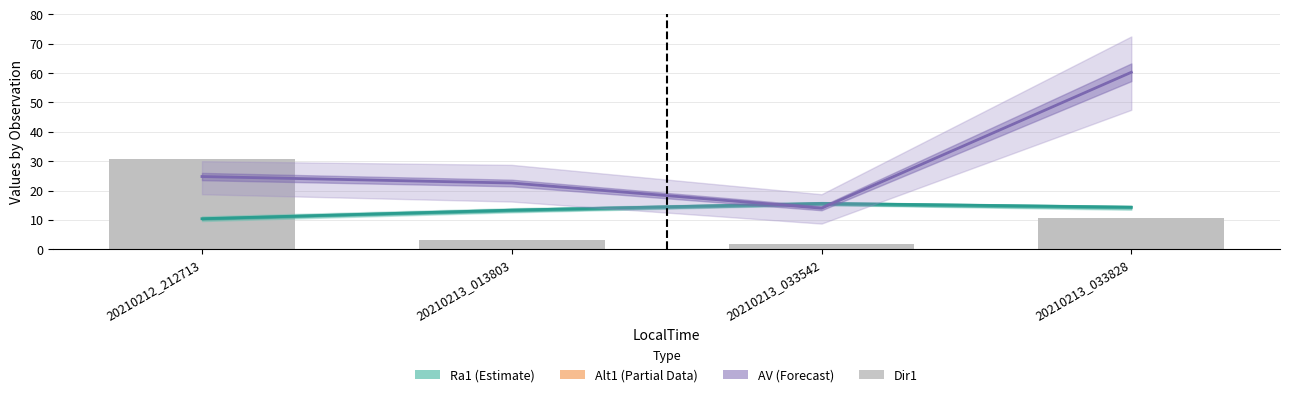

Which has a higher value, 20210213_013803 or 20210213_033828?

20210213_033828